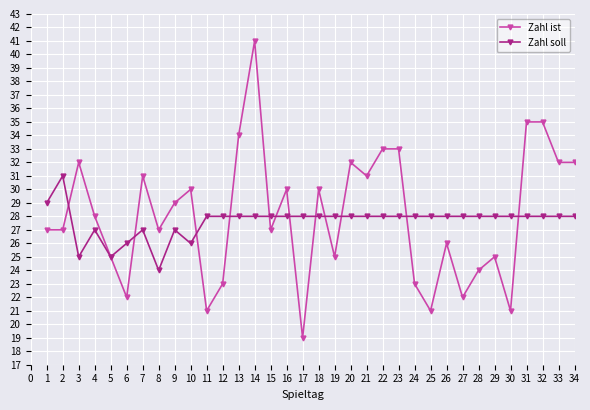

How many series are shown in this chart?

2